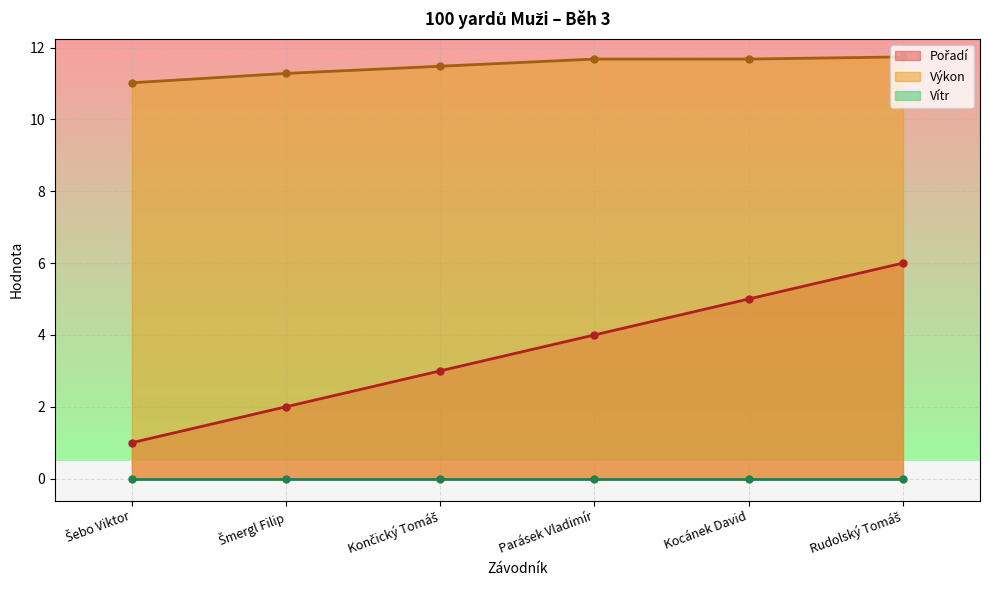

True or false: Výkon and Pořadí cross at least once.

False